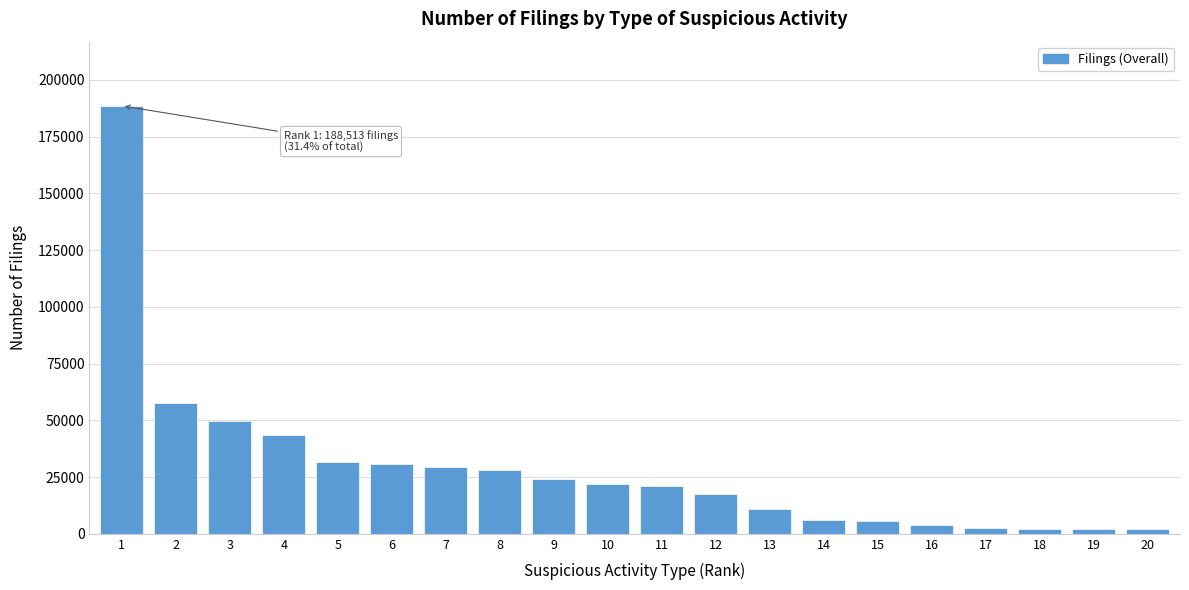

What is the maximum value shown in the chart?

188513